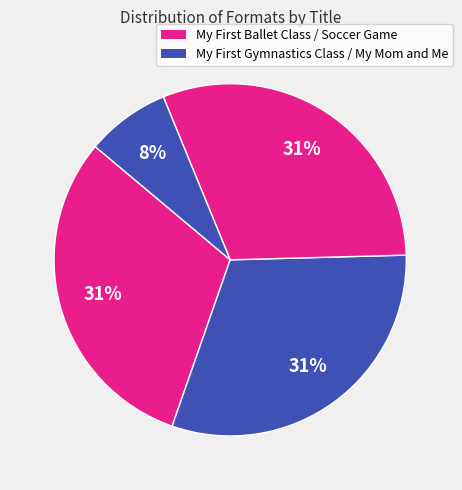

What is the smallest slice in the pie chart?

My Mom and Me